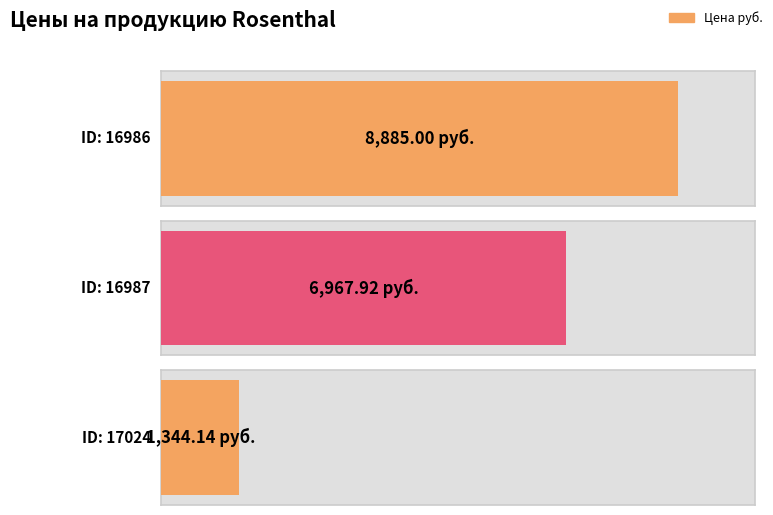

Between 16986 and 16987, which is larger?

16986